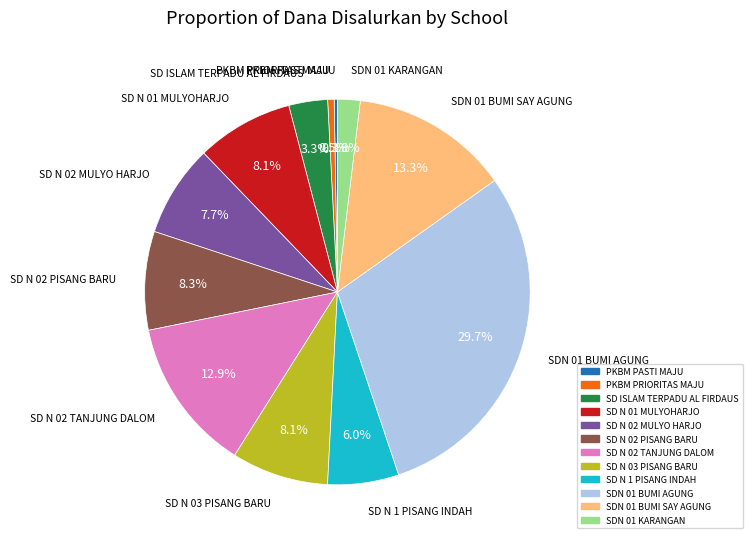

Which category has the biggest portion of the pie?

SDN 01 BUMI AGUNG